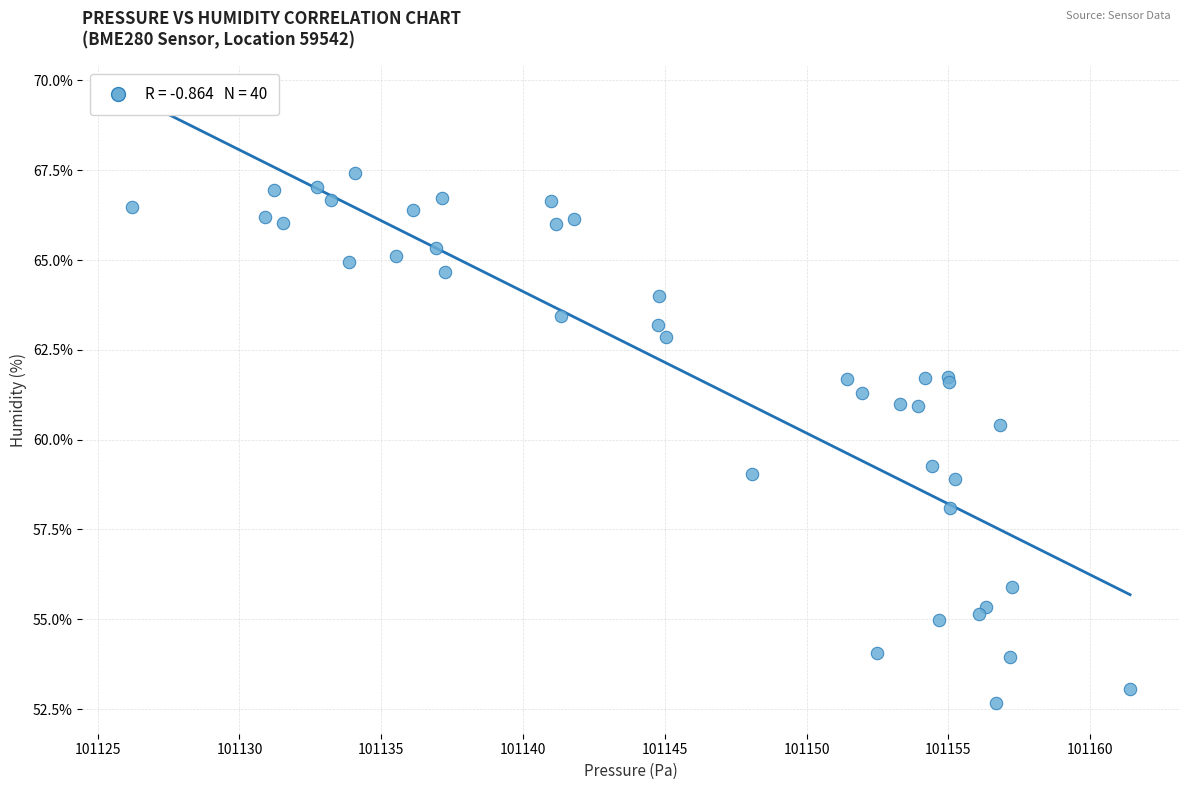

What Y value in the scatter plot is closest to 60?

60.4